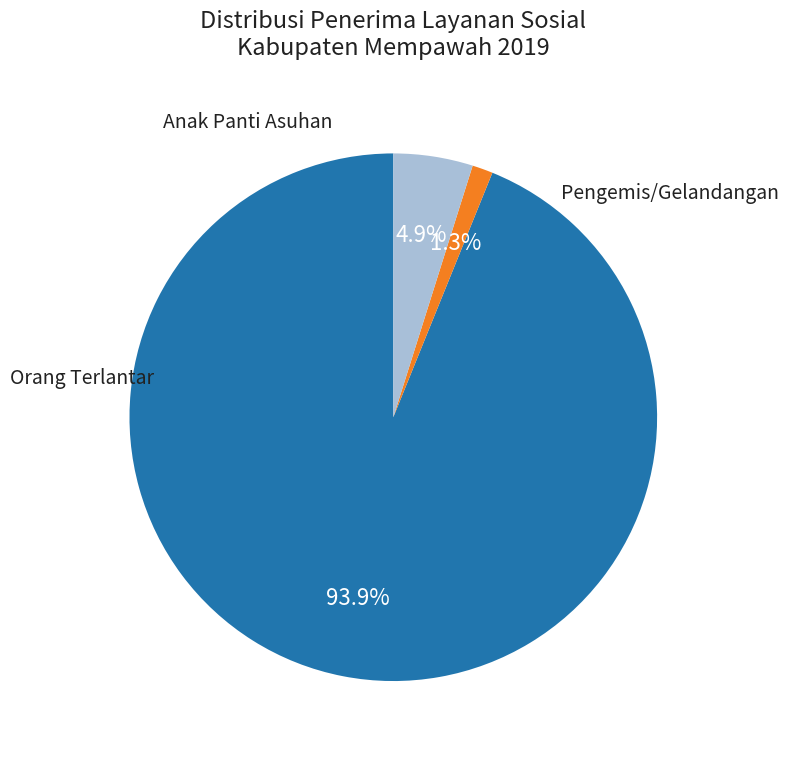

Is there a majority slice in this chart?

Yes